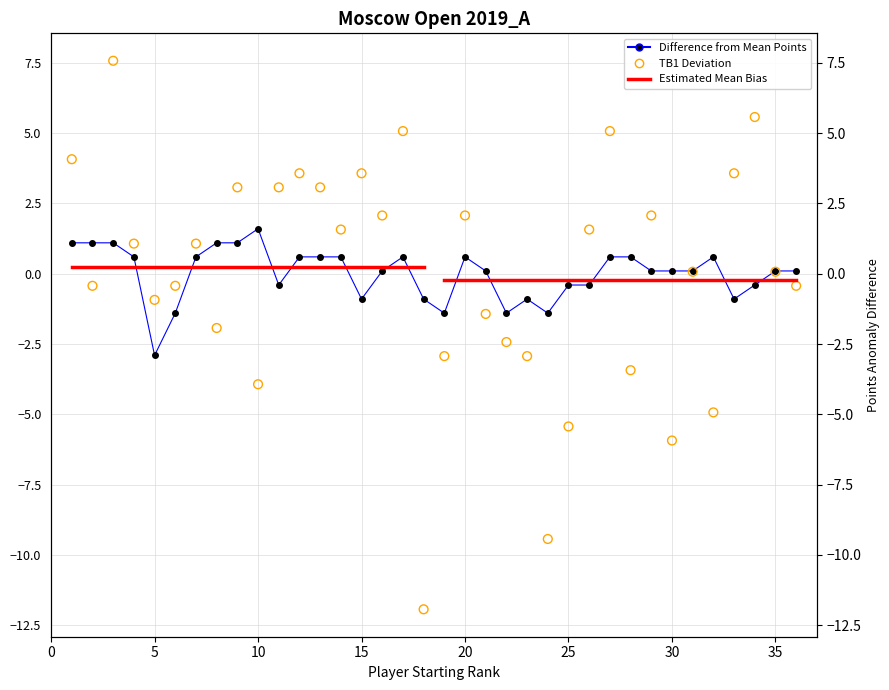

Which series reaches the minimum Y coordinate?

TB1